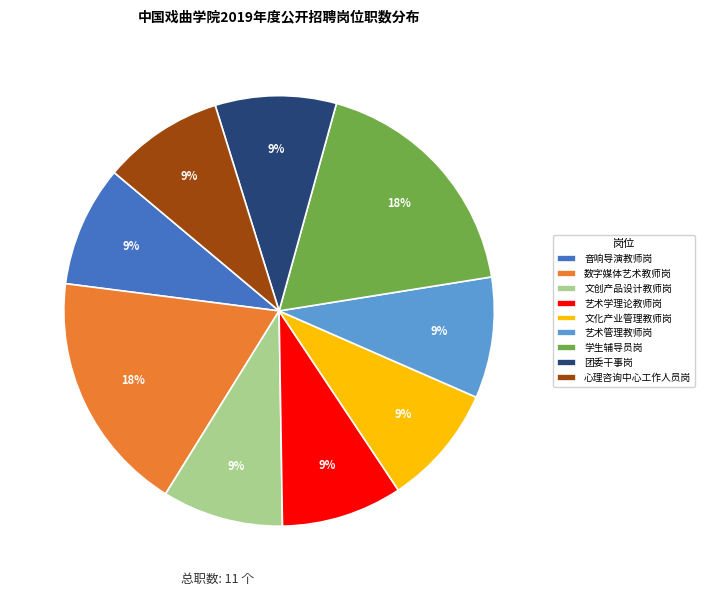

True or false: 艺术管理教师岗 accounts for 23% of the total.

False